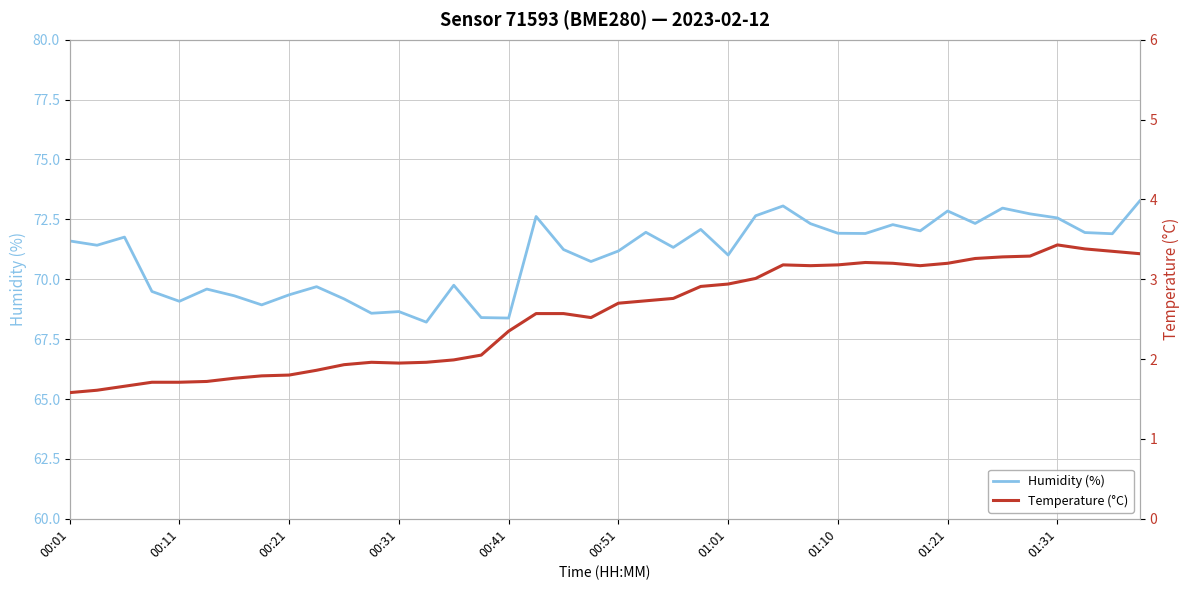

What is the average value of the Humidity (%) series?

71.0